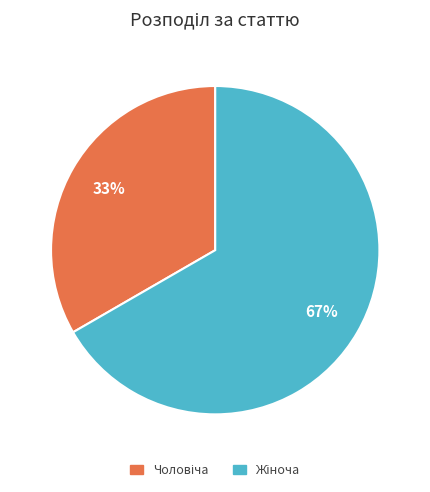

How many segments does this pie chart have?

2